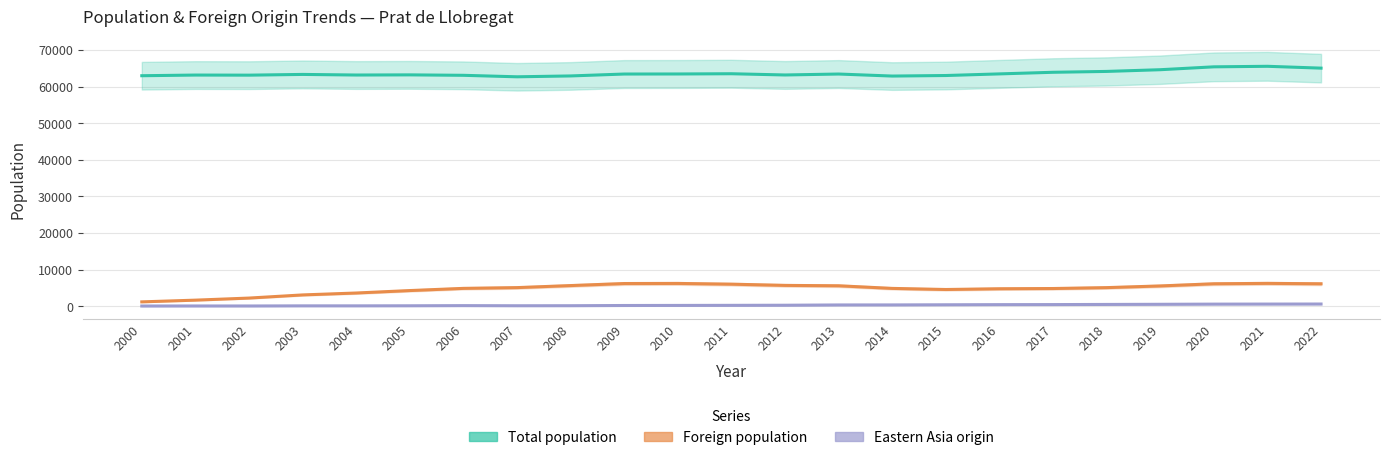

At which label is Total population closest to 64097?

2018